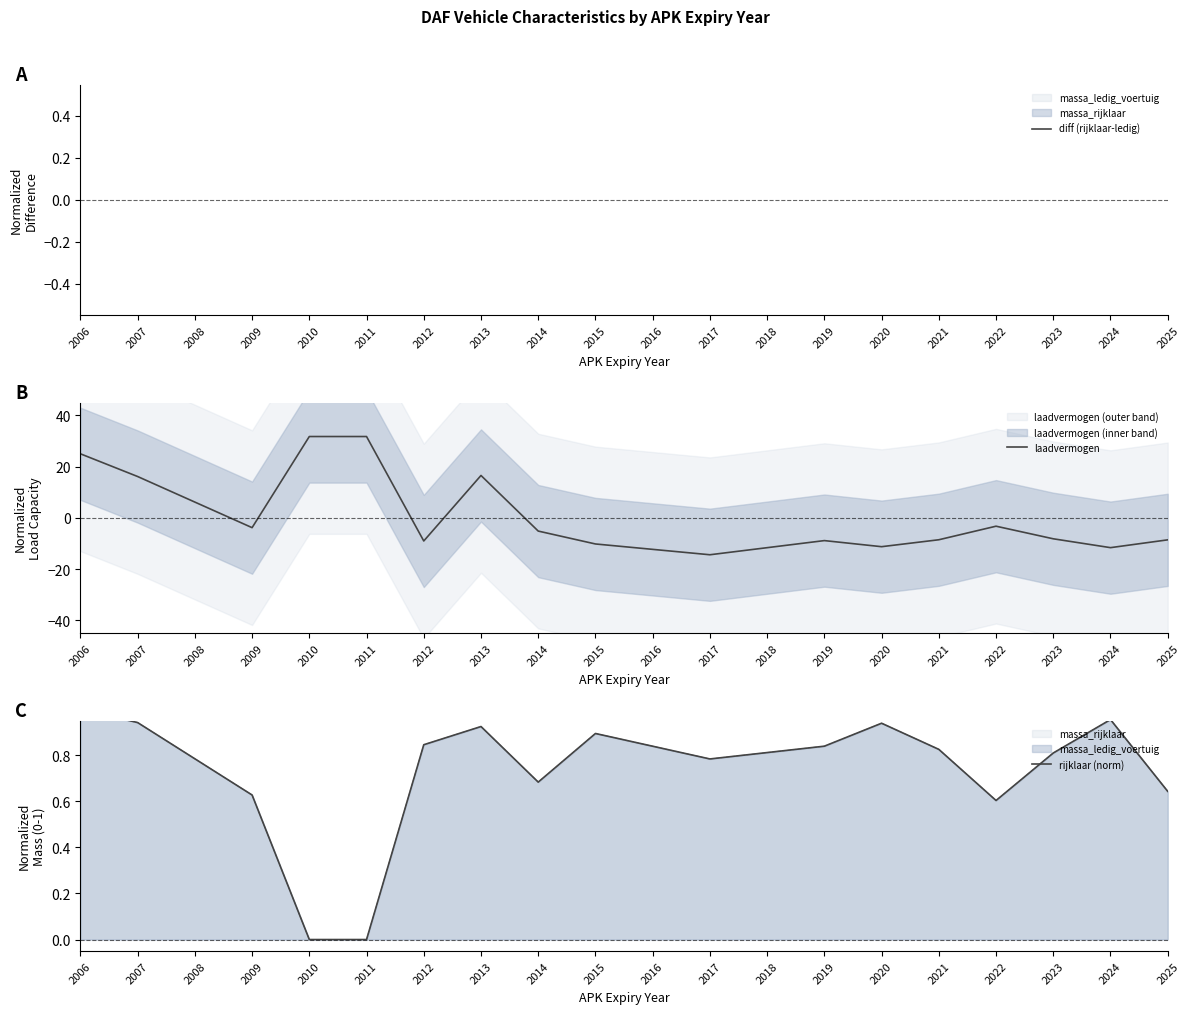

How many lines are shown in the chart?

3